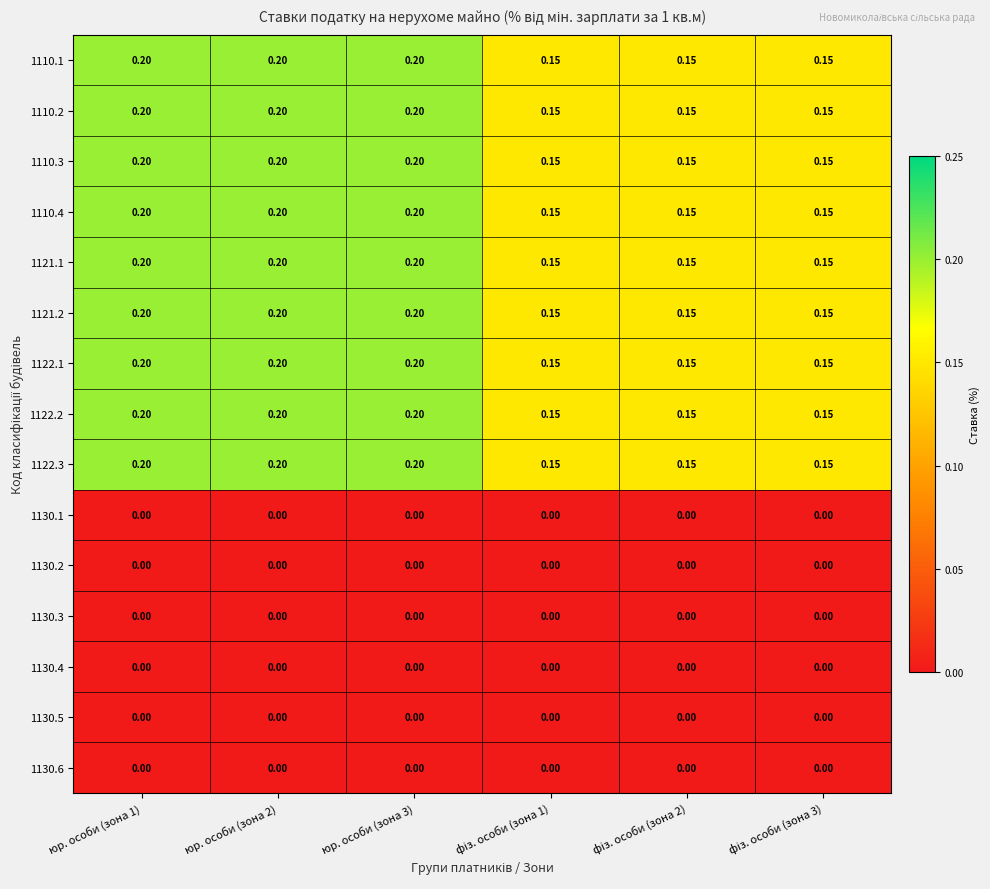

How many series are shown in this chart?

15